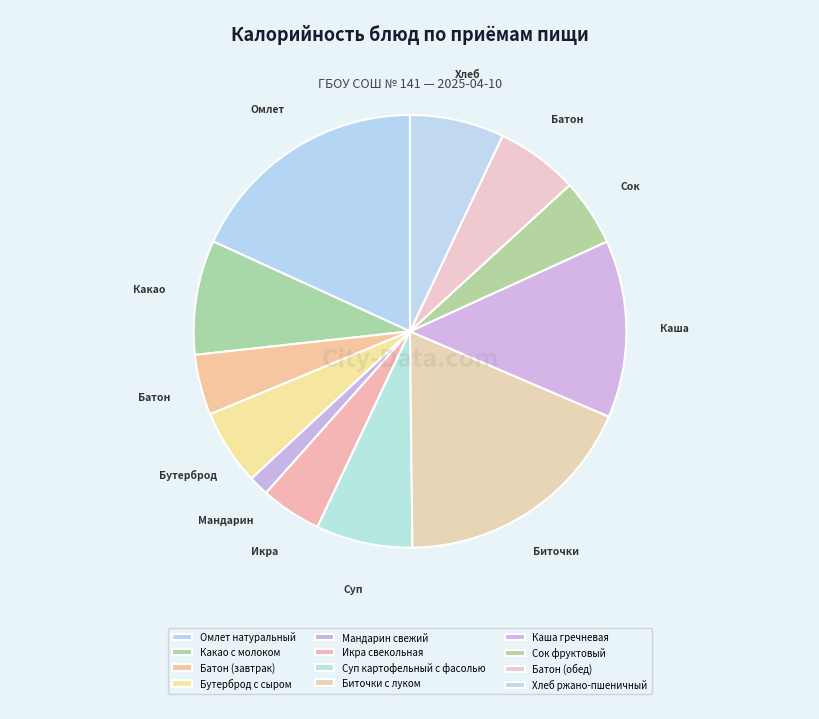

To the nearest percent, what is the combined percentage of Омлет натуральный and Каша гречневая?

31%